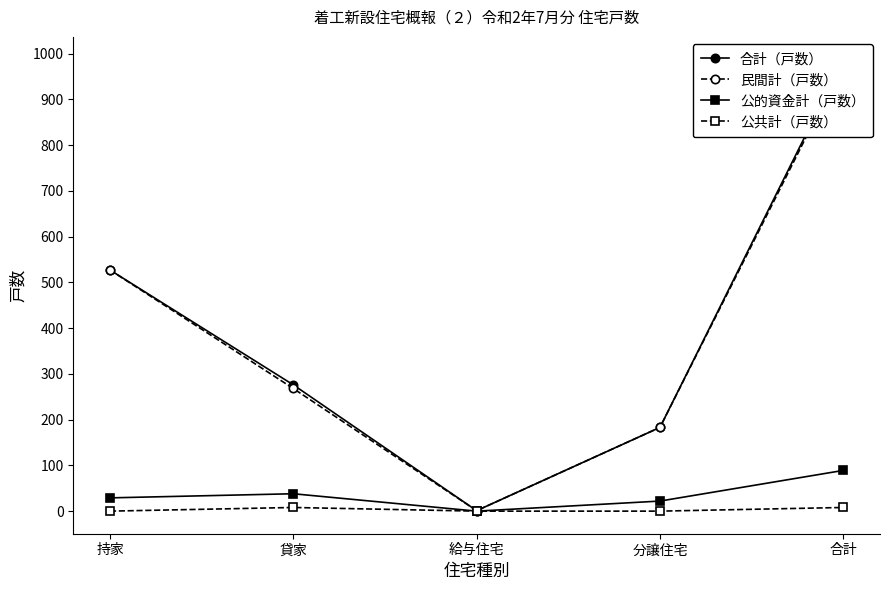

Read the 合計（戸数） value at 合計.

987